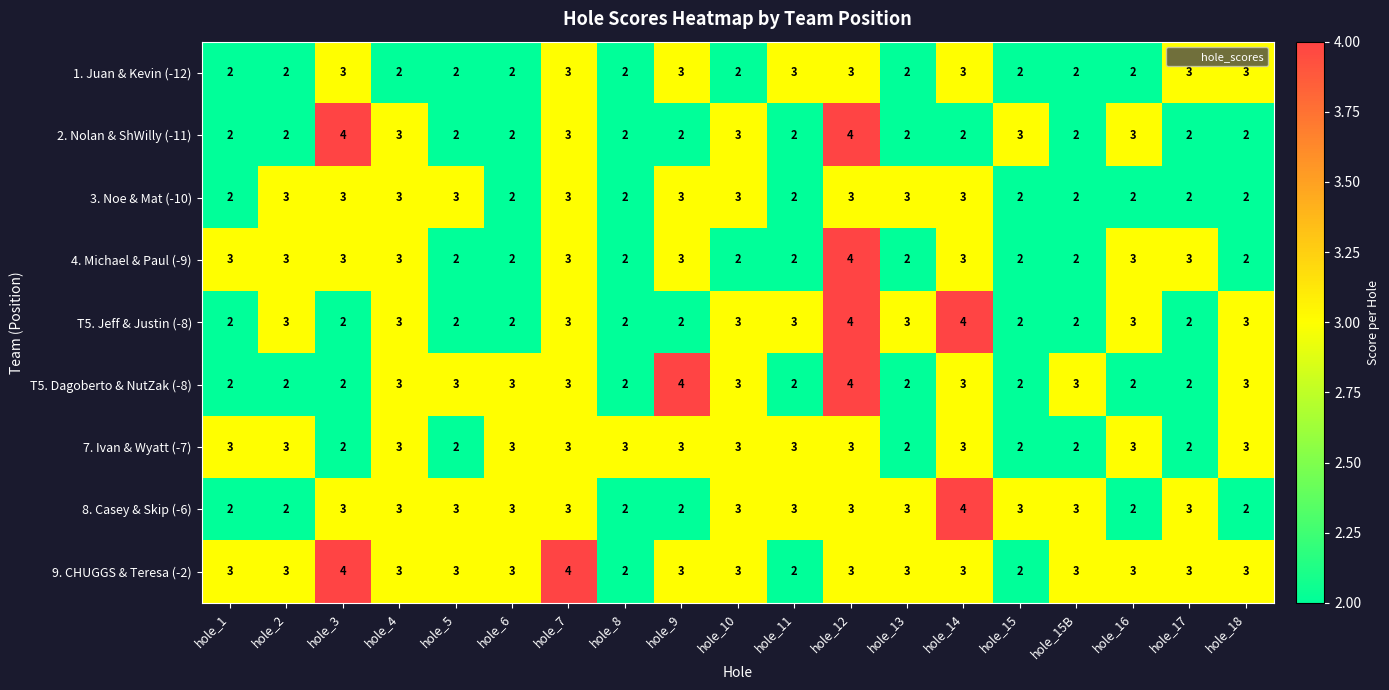

Is it true that 7. Ivan & Wyatt (-7) equals 2 at hole_12?

False